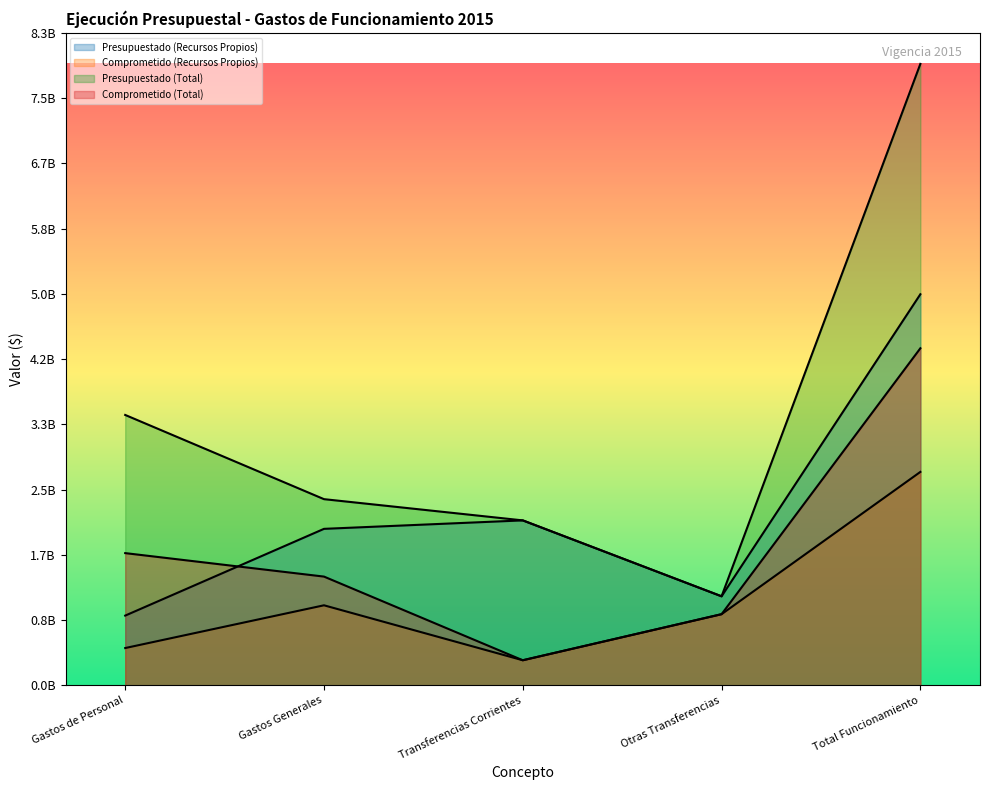

How many lines are shown in the chart?

4